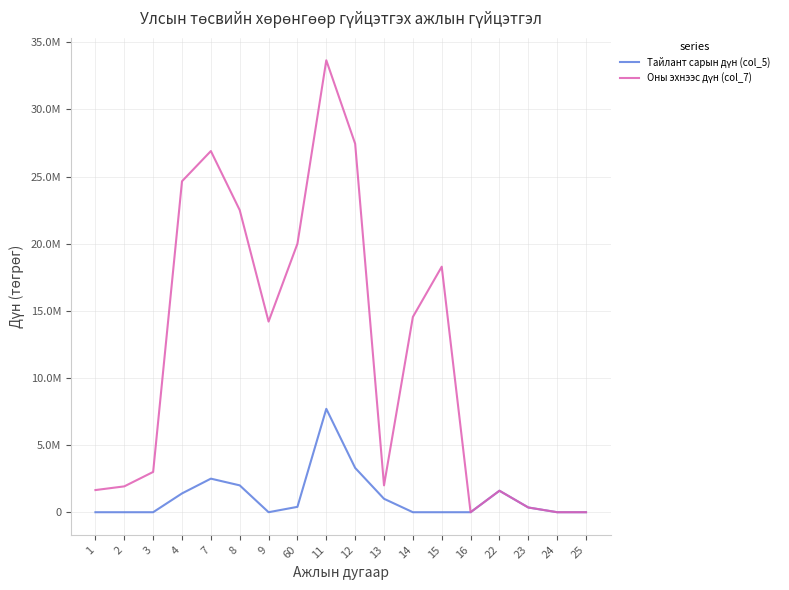

Is this an area chart (filled region under the line)?

No